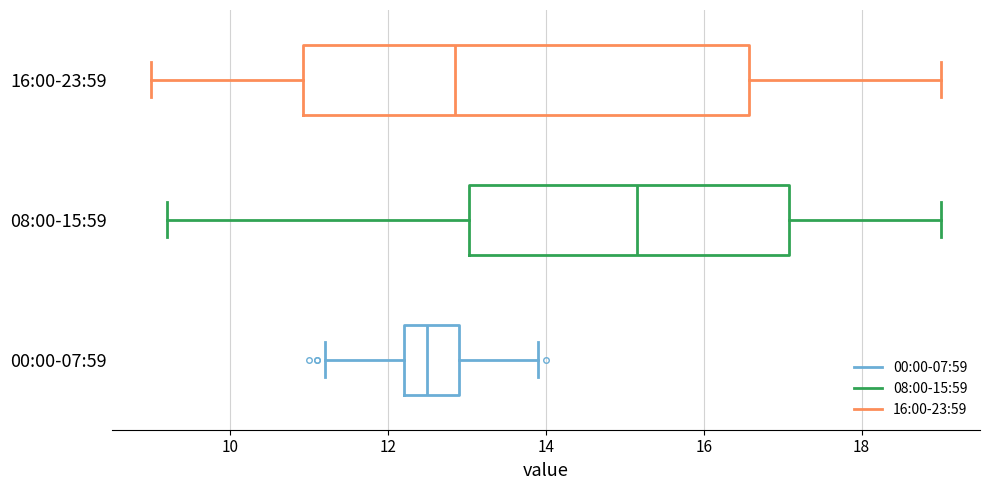

Reading bottom to top, transcribe this box plot: for each box, give where its median line is, the range the box spans, and where its two whiskers end, as read against the x-axis. The values are not printed on the chart, so give them approximately, as read against the axis.

00:00-07:59: median 12.6, box 12.2 to 13.0, whiskers 11.2 to 14.0
08:00-15:59: median 15.2, box 13.0 to 17.0, whiskers 9.2 to 19.0
16:00-23:59: median 12.8, box 11.0 to 16.6, whiskers 9.0 to 19.0